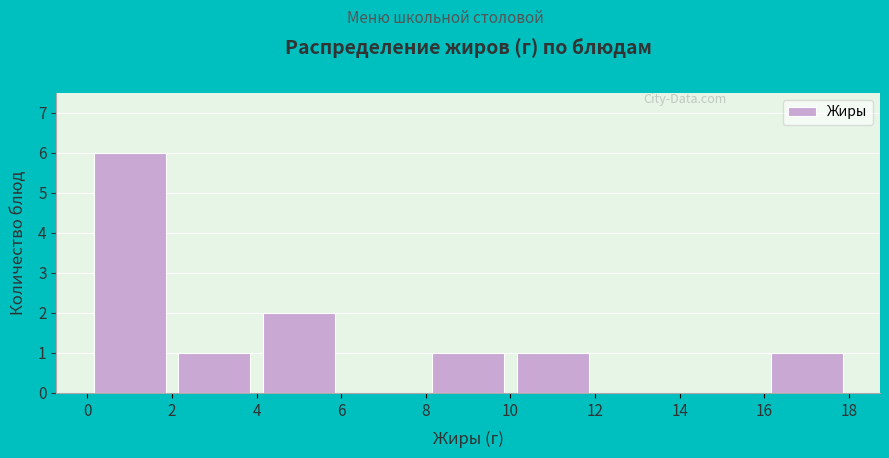

Reading left to right, transcribe this chart: for each bar, give the range it covers on the x-axis and its height. The values are not printed on the chart, so give them approximately, as read against the axis.

0 to 2: 6
2 to 4: 1
4 to 6: 2
6 to 8: 0
8 to 10: 1
10 to 12: 1
12 to 14: 0
14 to 16: 0
16 to 18: 1